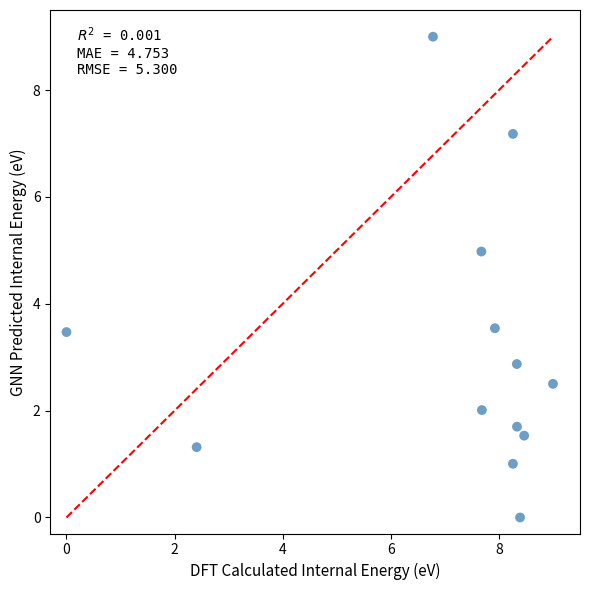

What is the range of Y values (max minus min)?

9.0